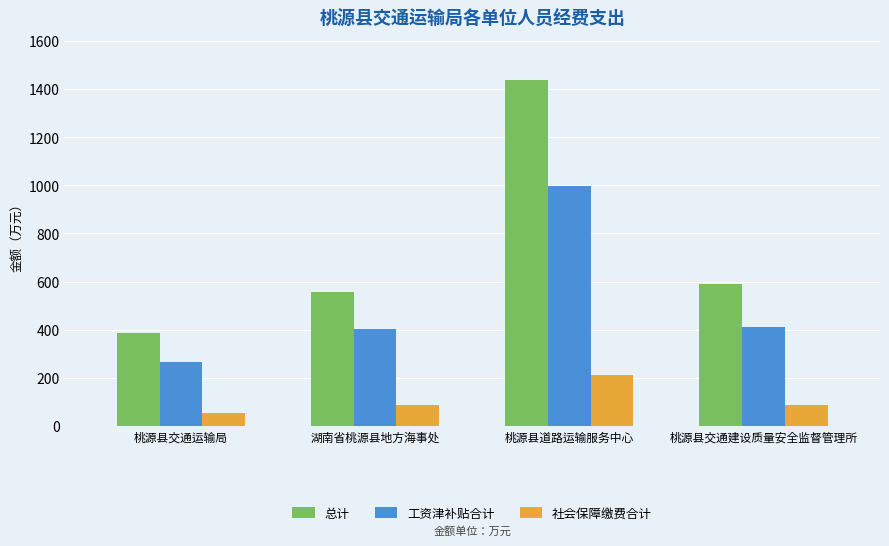

What is the difference between the maximum and second lowest values in the 社会保障缴费合计 series?

126.8